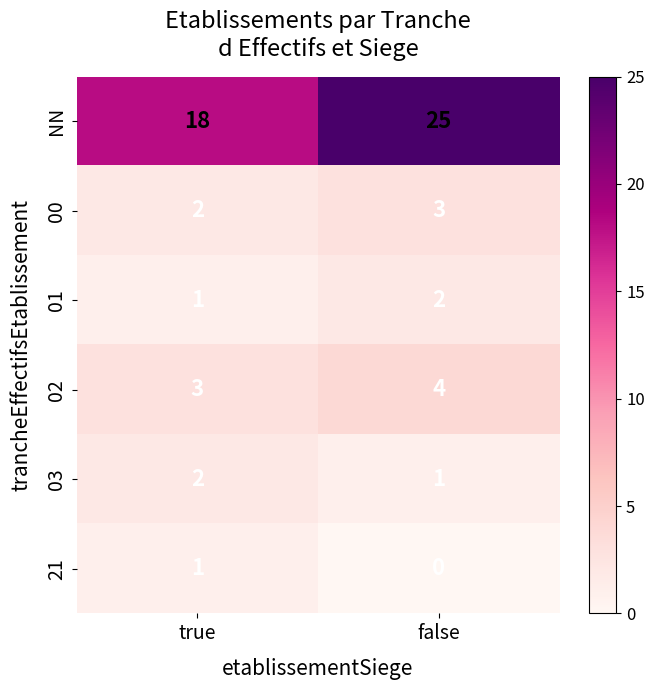

Is it true that 00 equals 3 at true?

False